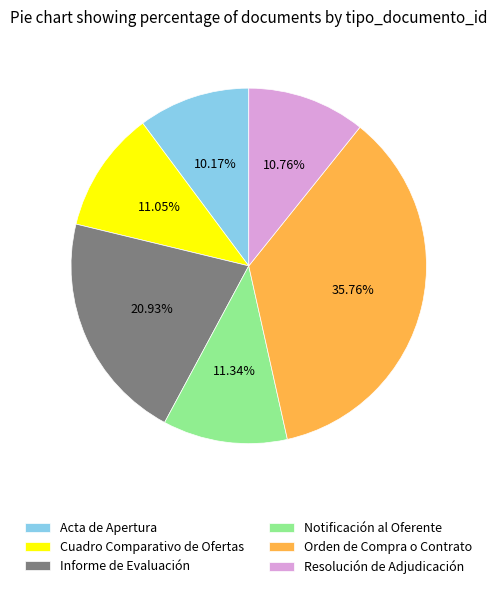

Approximately how many times larger is the value at Orden de Compra o Contrato compared to Acta de Apertura?

3.5